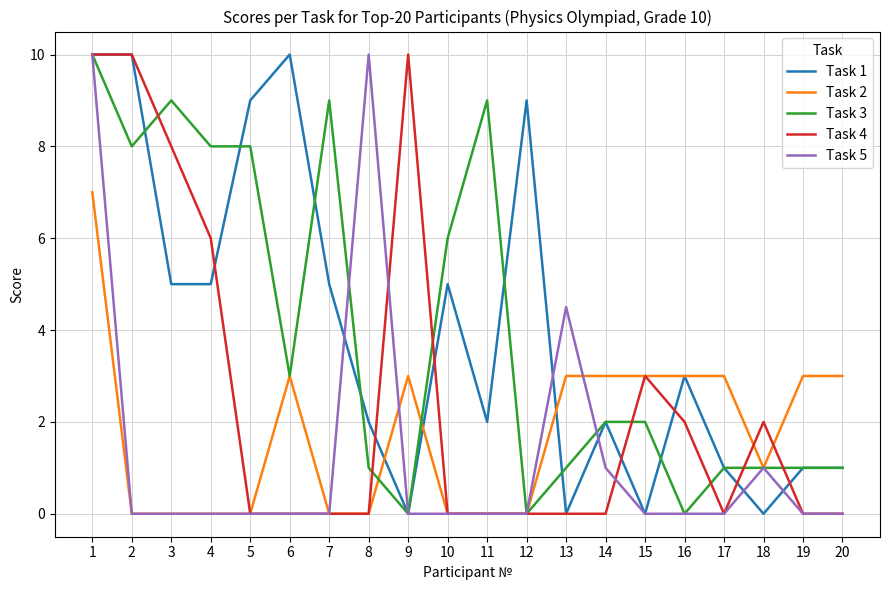

What is the maximum value for Task 1?

10.0